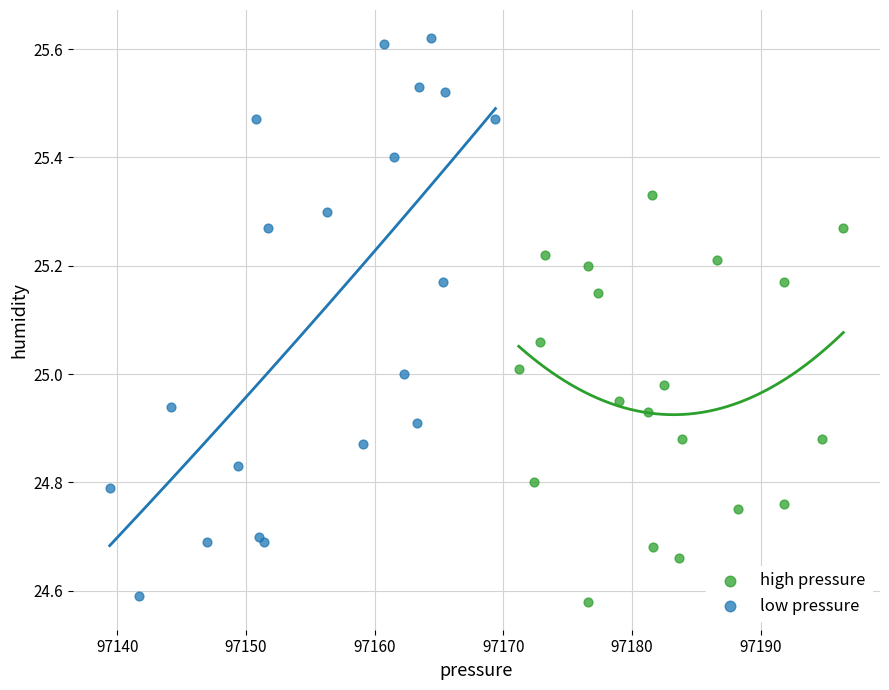

Which series has the largest Y range (max minus min)?

low pressure